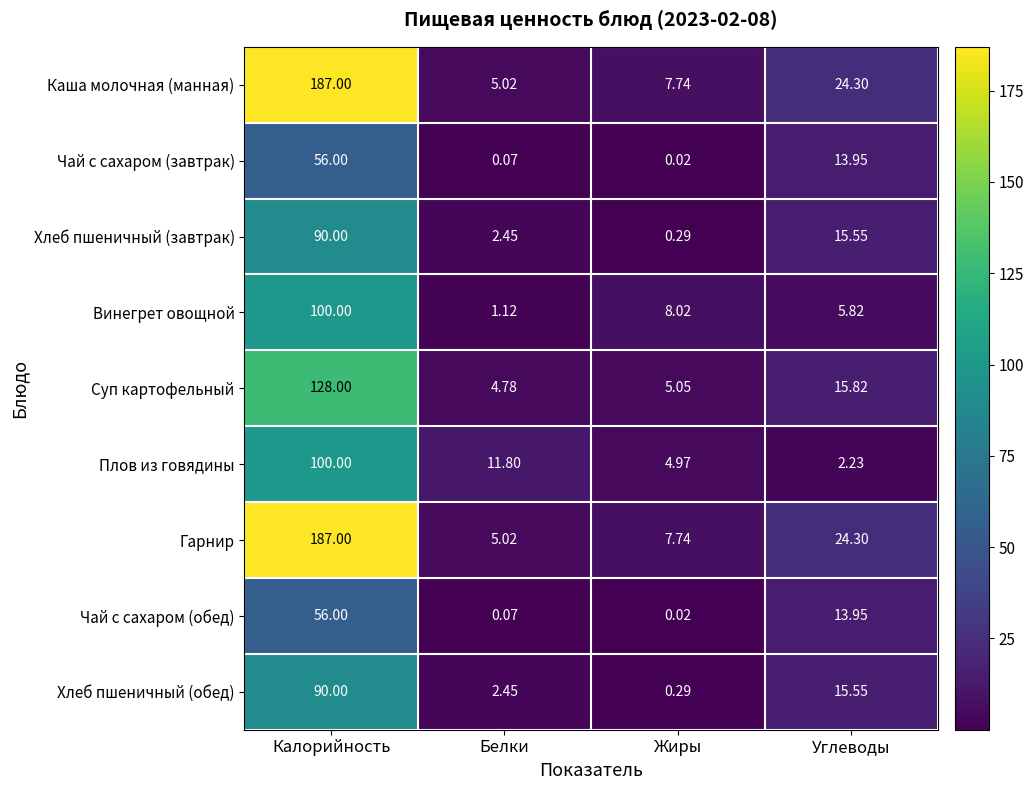

At which category is the sum across all series the highest?

Калорийность